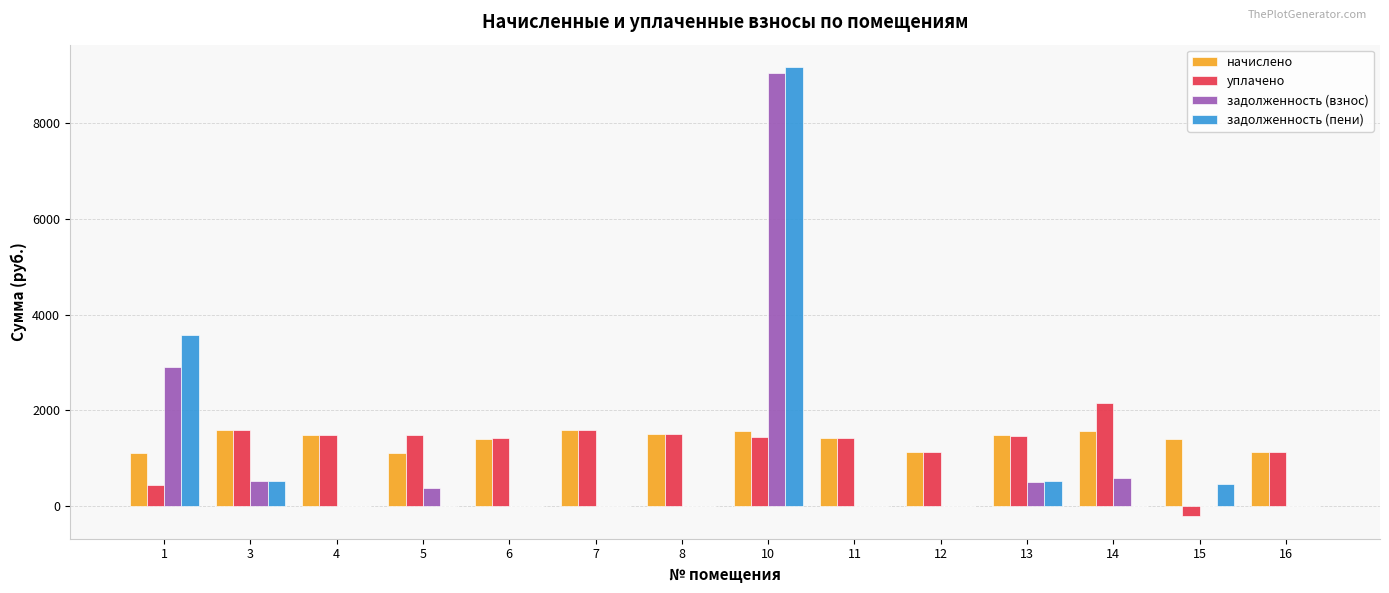

What is the greatest value displayed?

9172.6